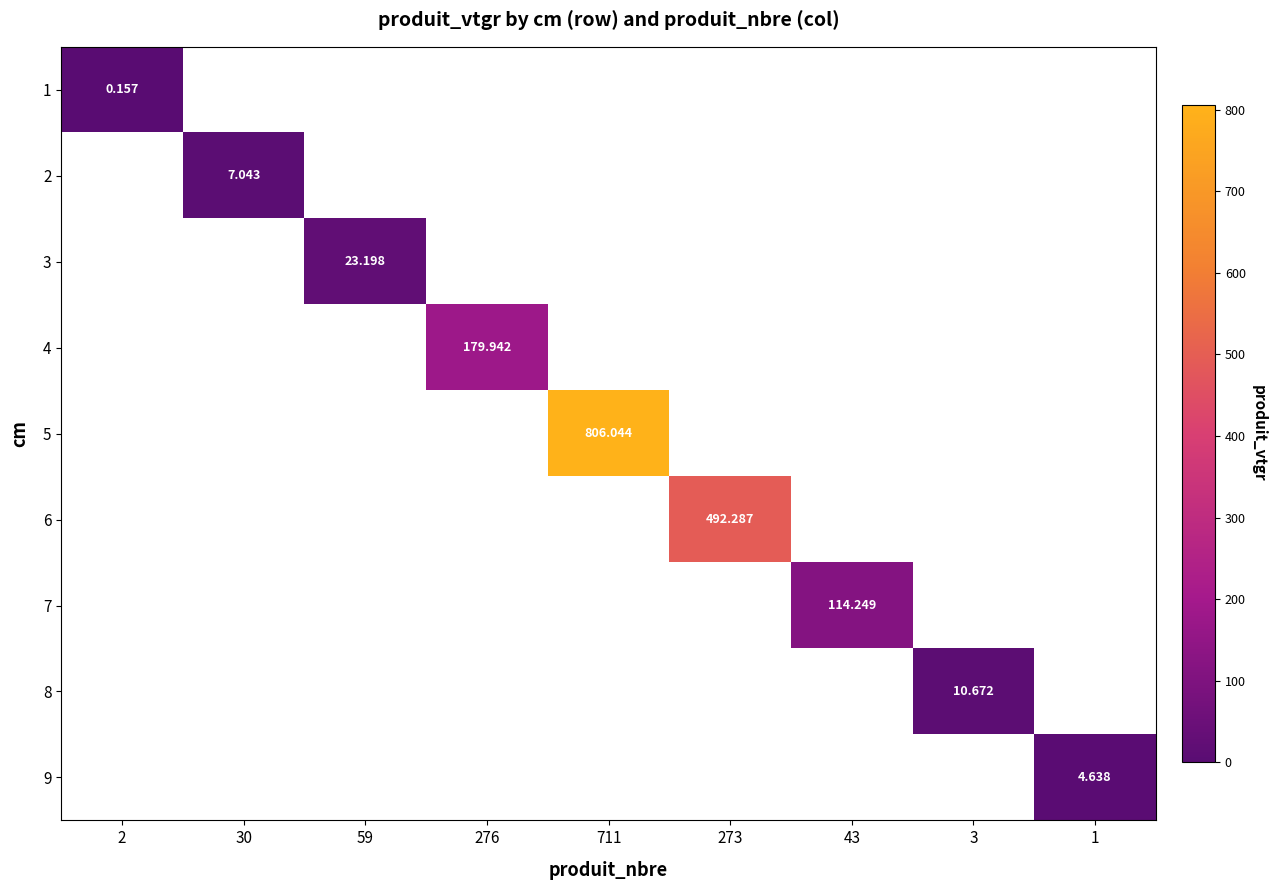

The 7 series shows 0.0 at 2. True or false?

True